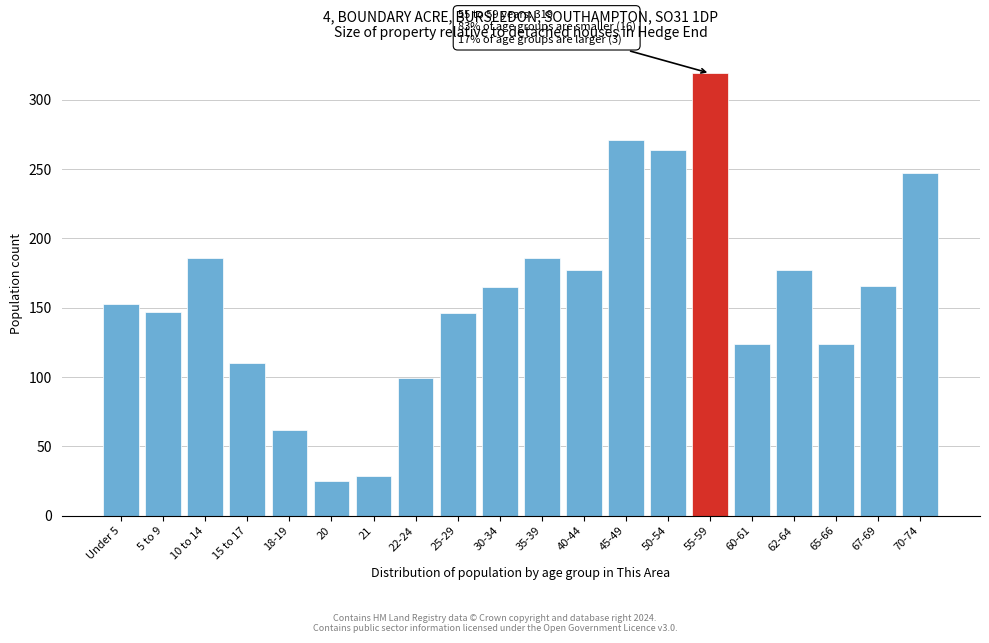

Which label corresponds to the largest value in the chart?

55-59